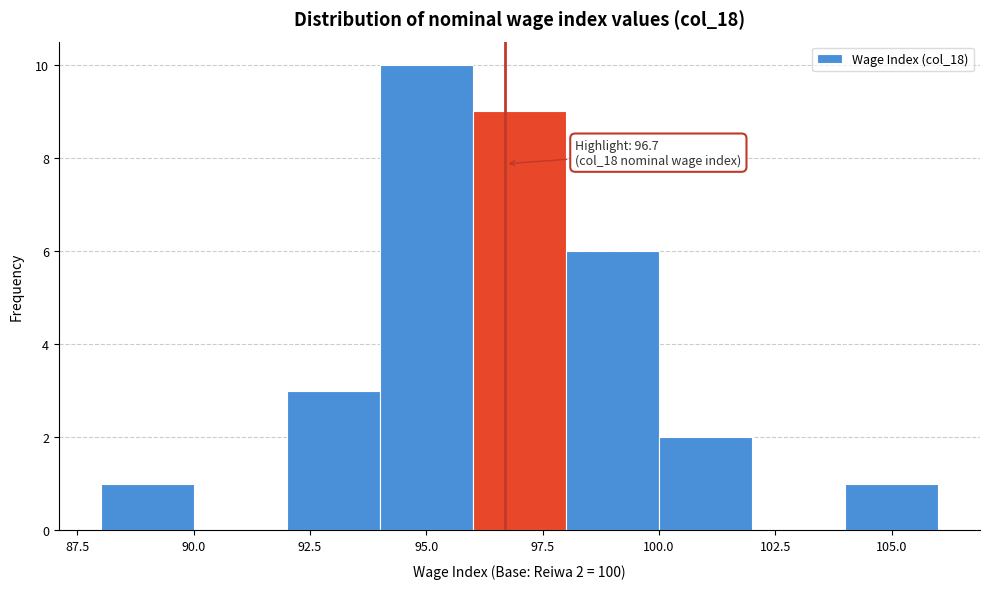

Over which range of the x-axis is the bar tallest?

94 to 96